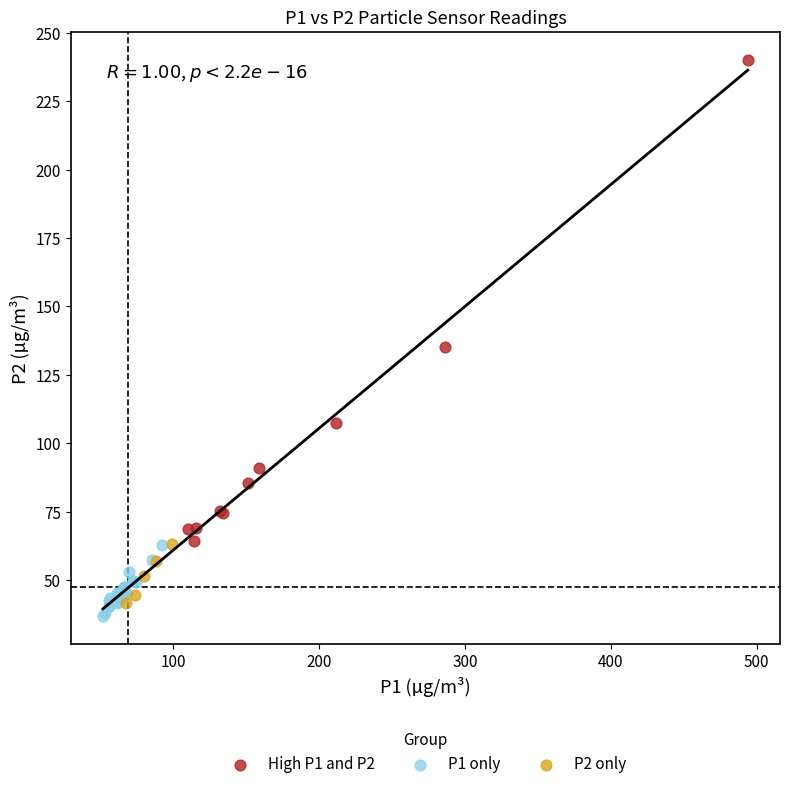

Which series contains the lowest Y value?

P1 only